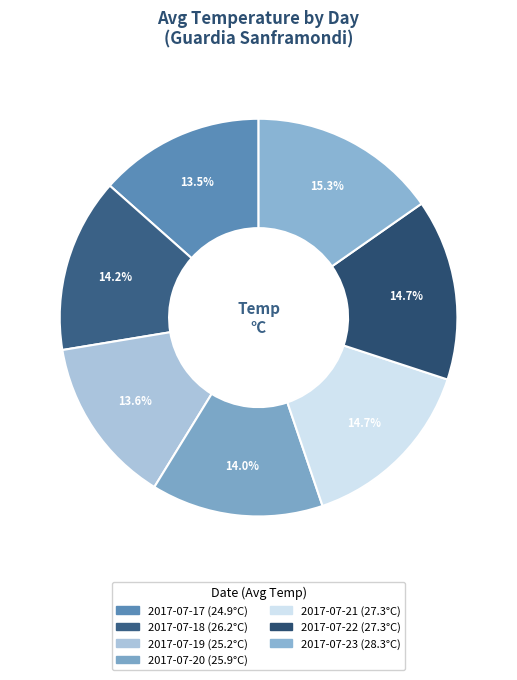

How many slices are in this pie chart?

7